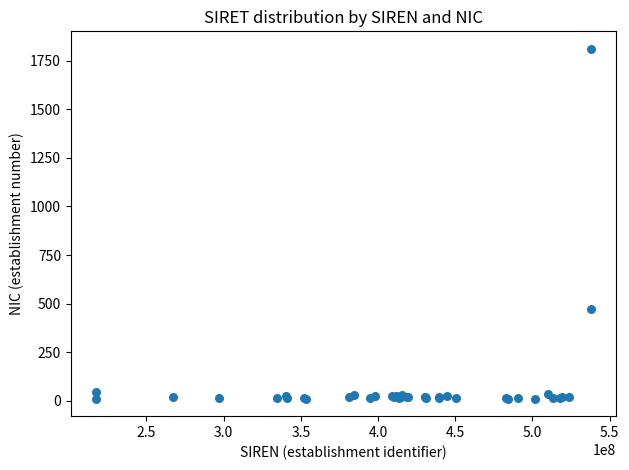

What Y value in the scatter plot is closest to 911?

471